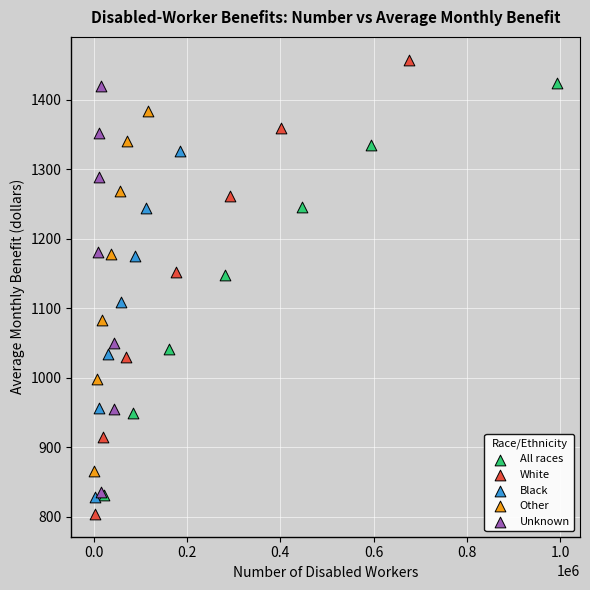

Which series has the widest spread of Y values?

White